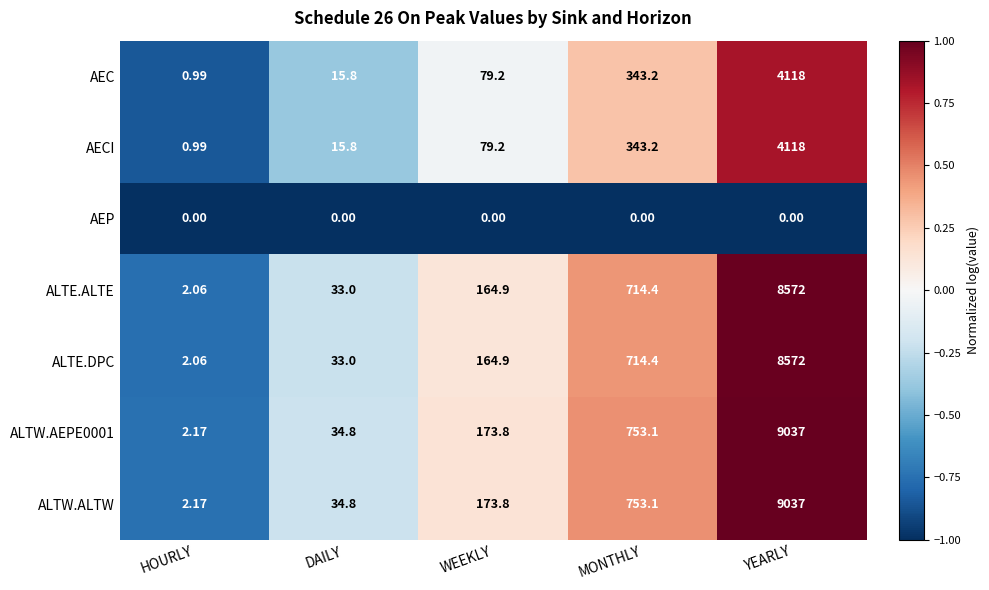

List the labels in order of ALTW.AEPE0001 value, largest first.

YEARLY, MONTHLY, WEEKLY, DAILY, HOURLY